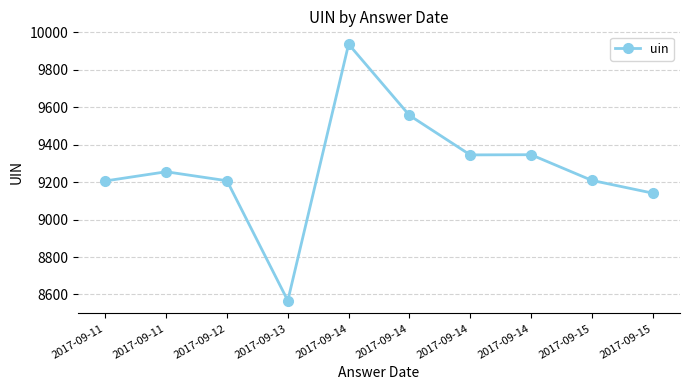

Approximately how many times larger is the value at 2017-09-14 compared to 2017-09-11?

1.1